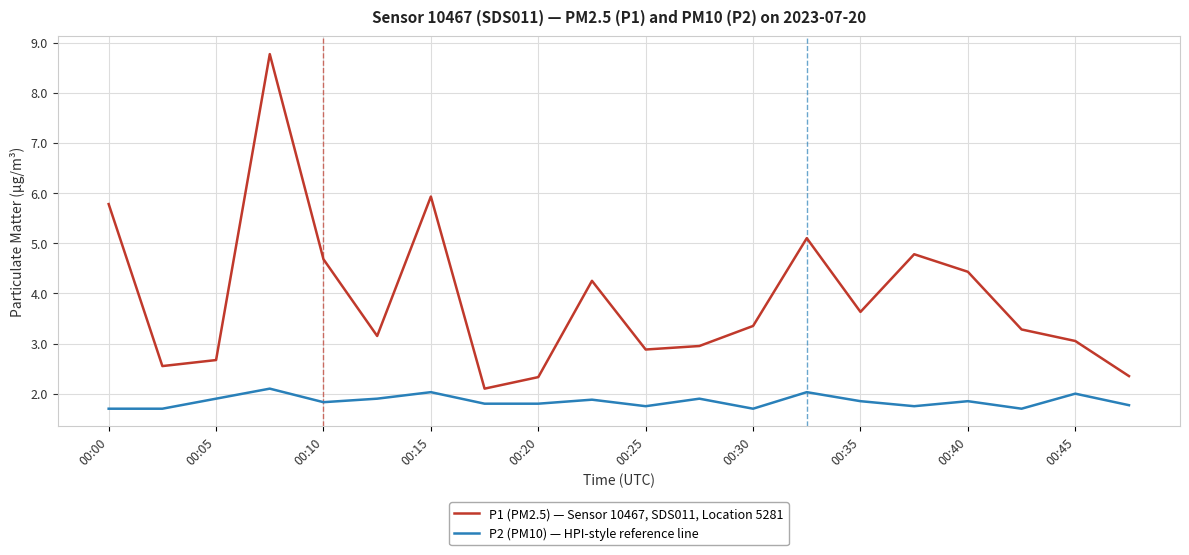

What is the sum of all P2 (PM10) — HPI-style reference line values?

36.9